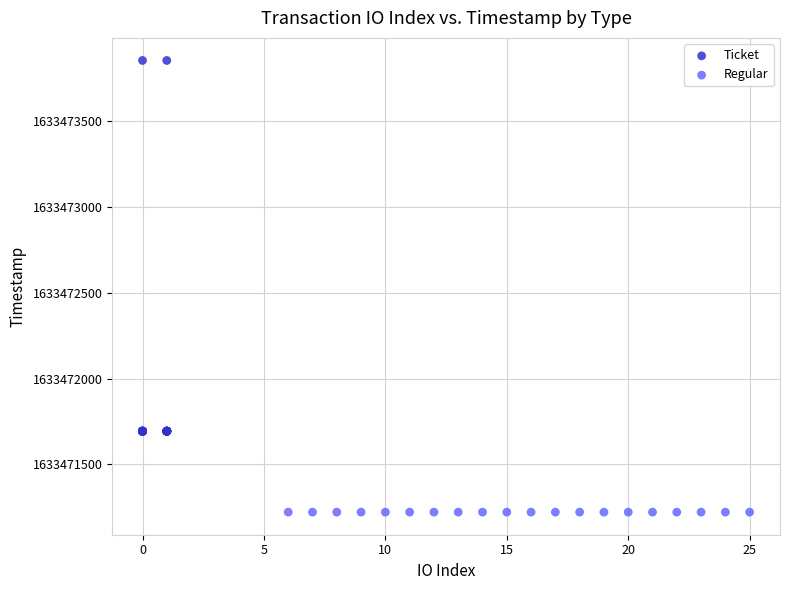

Which series reaches the maximum Y coordinate?

Ticket